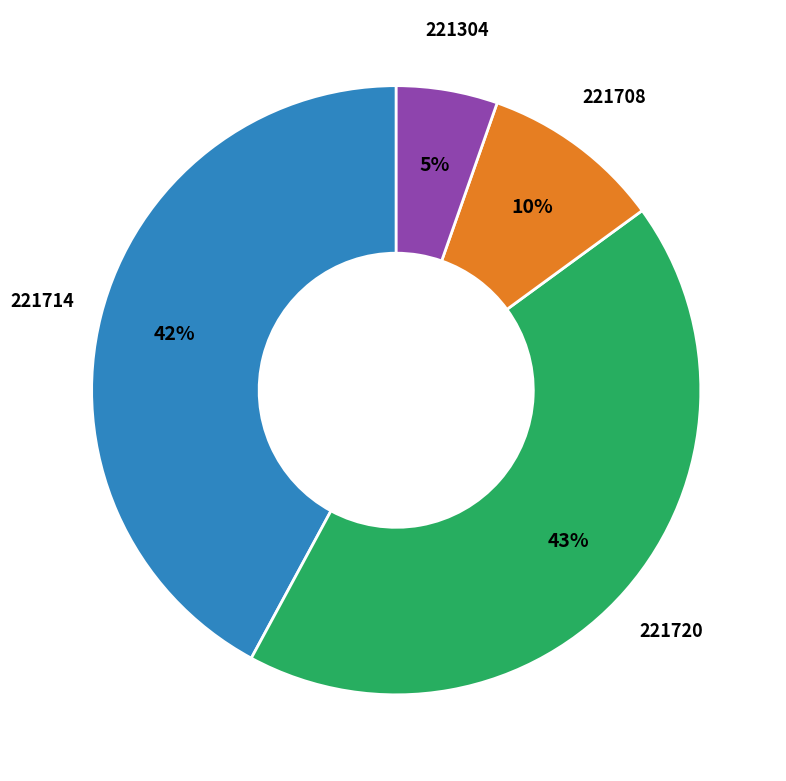

To the nearest percent, what is the difference between the largest and smallest slice percentages?

38%